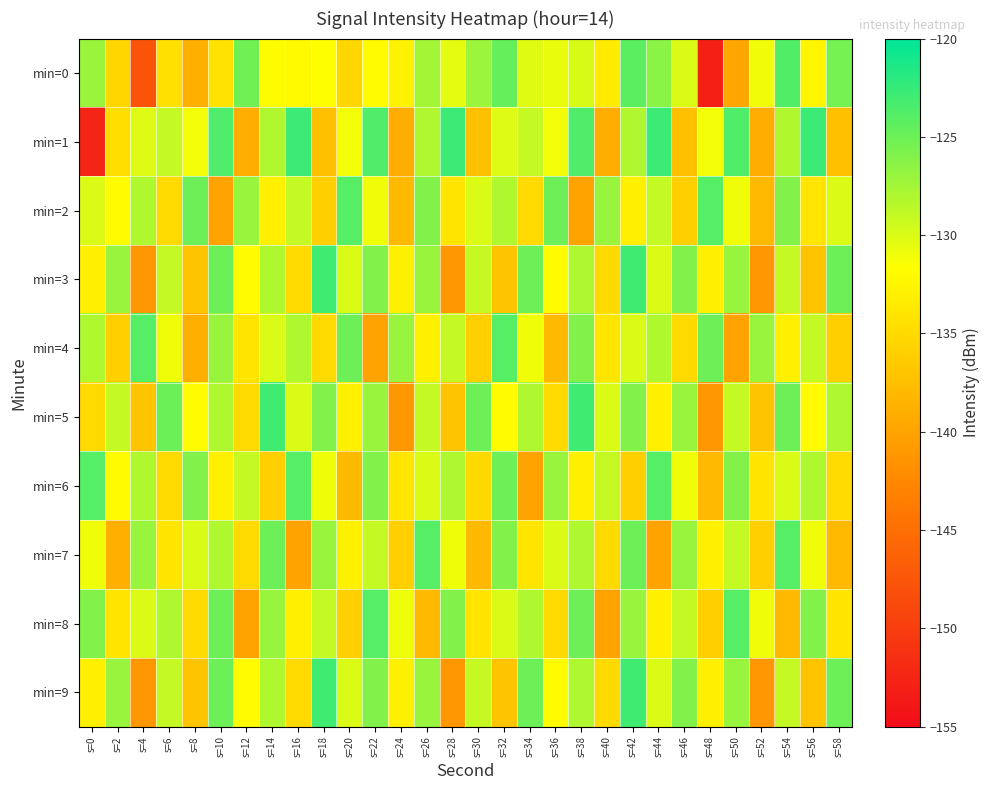

What is the total value across all series at s=42?

-1275.3